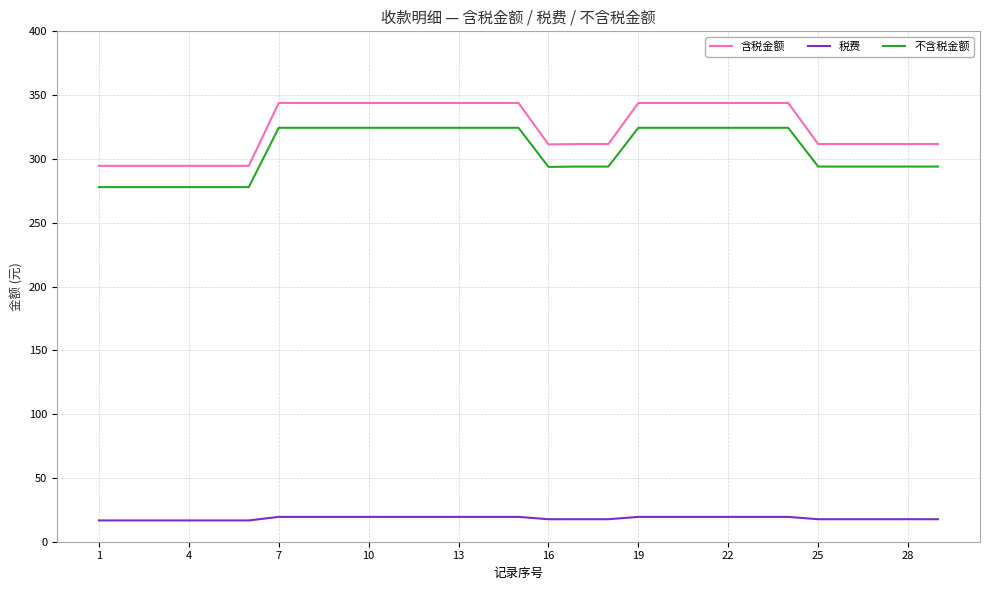

What is the greatest value displayed?

343.9